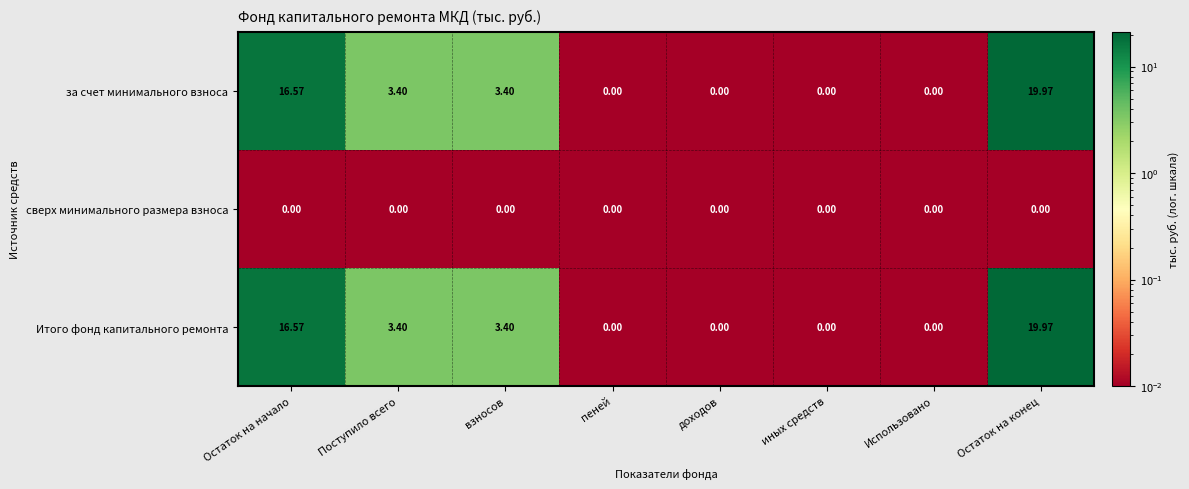

At which category is the sum across all series the highest?

Остаток на конец